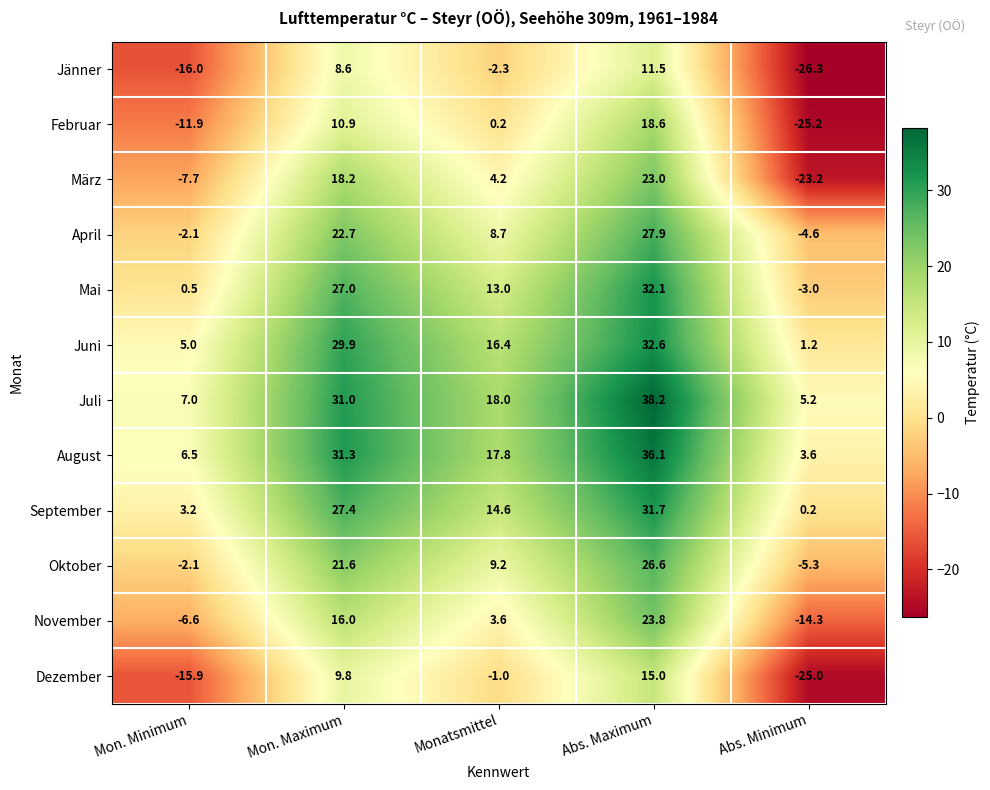

What is the difference between the maximum and second lowest values in the Mai series?

31.6